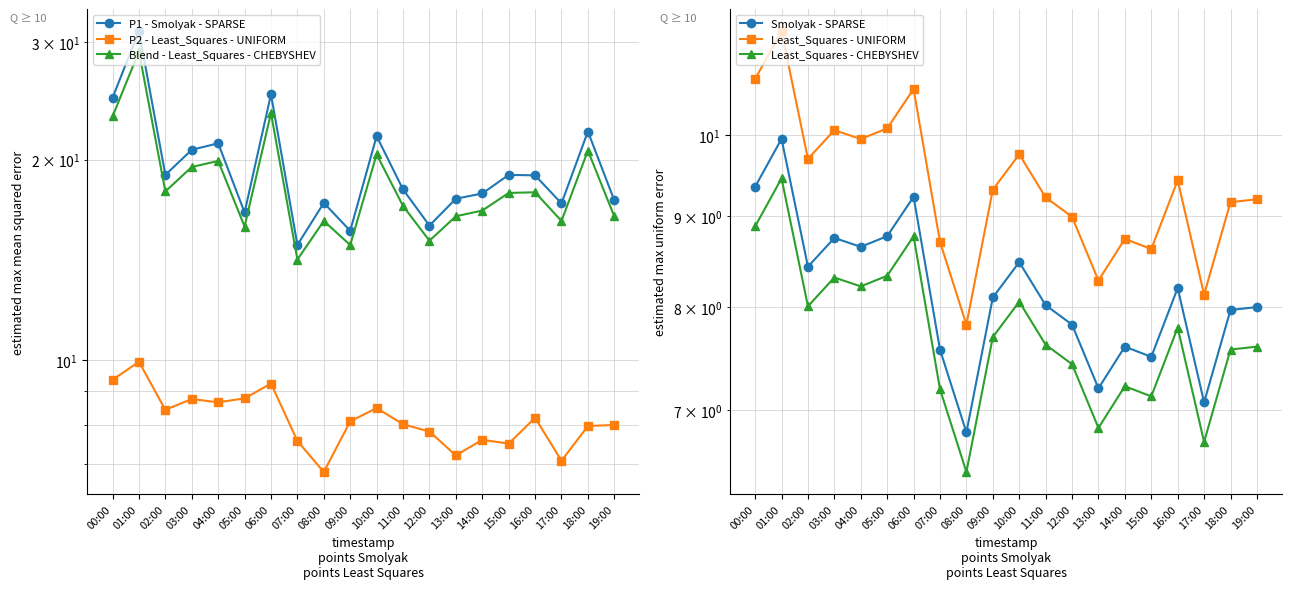

Which category has the highest value in the Least_Squares - CHEBYSHEV series?

01:00